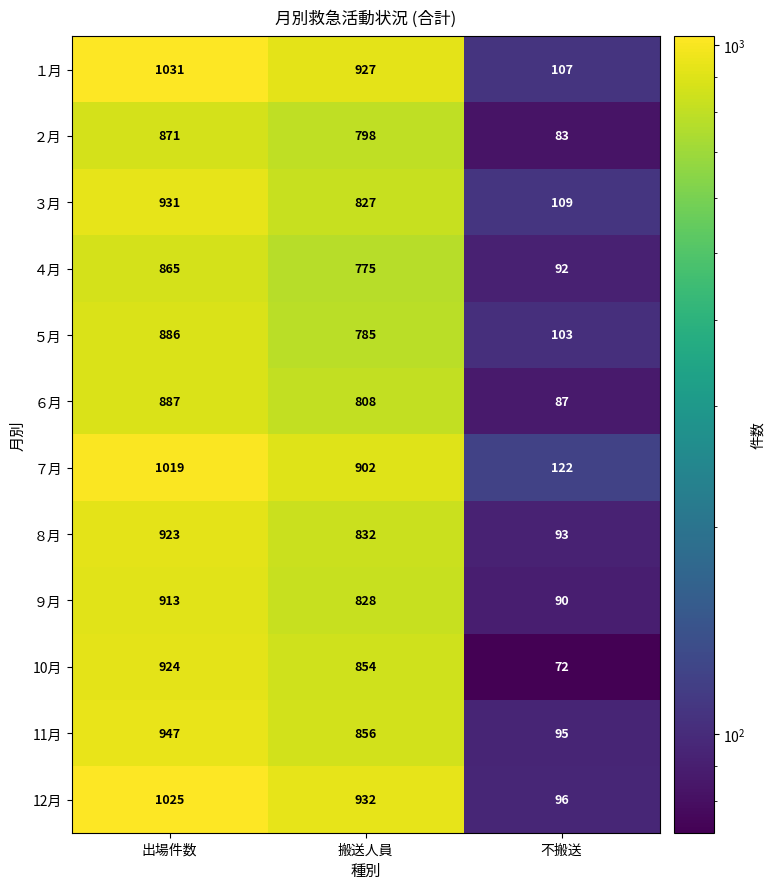

Where does the ２月 series first go above 798?

出場件数